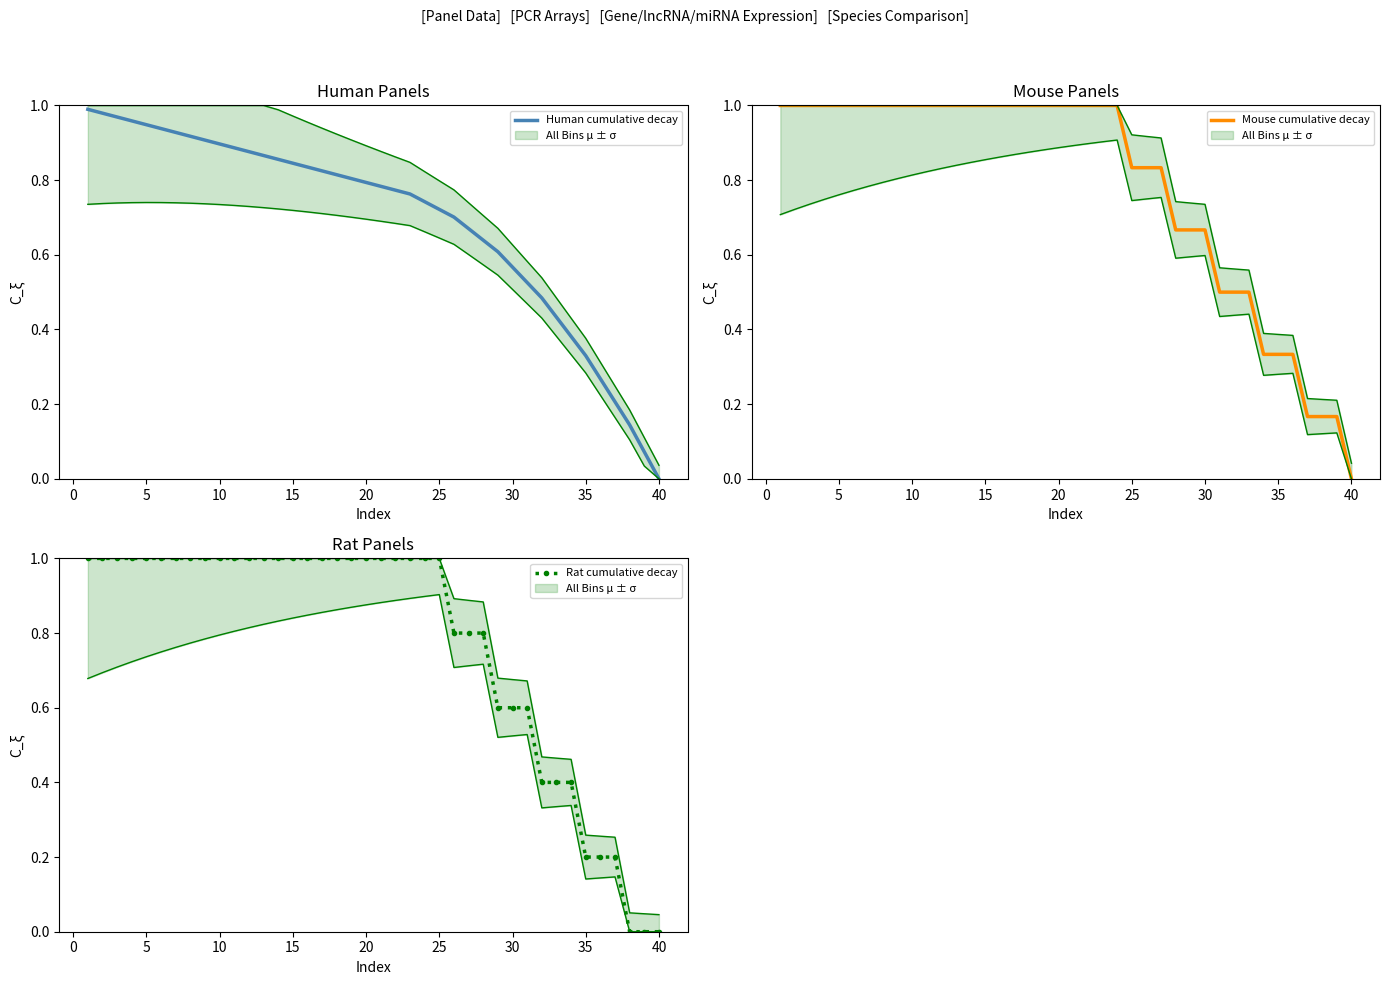

The value of Mouse cumulative decay at 10 is 1.6. True or false?

False